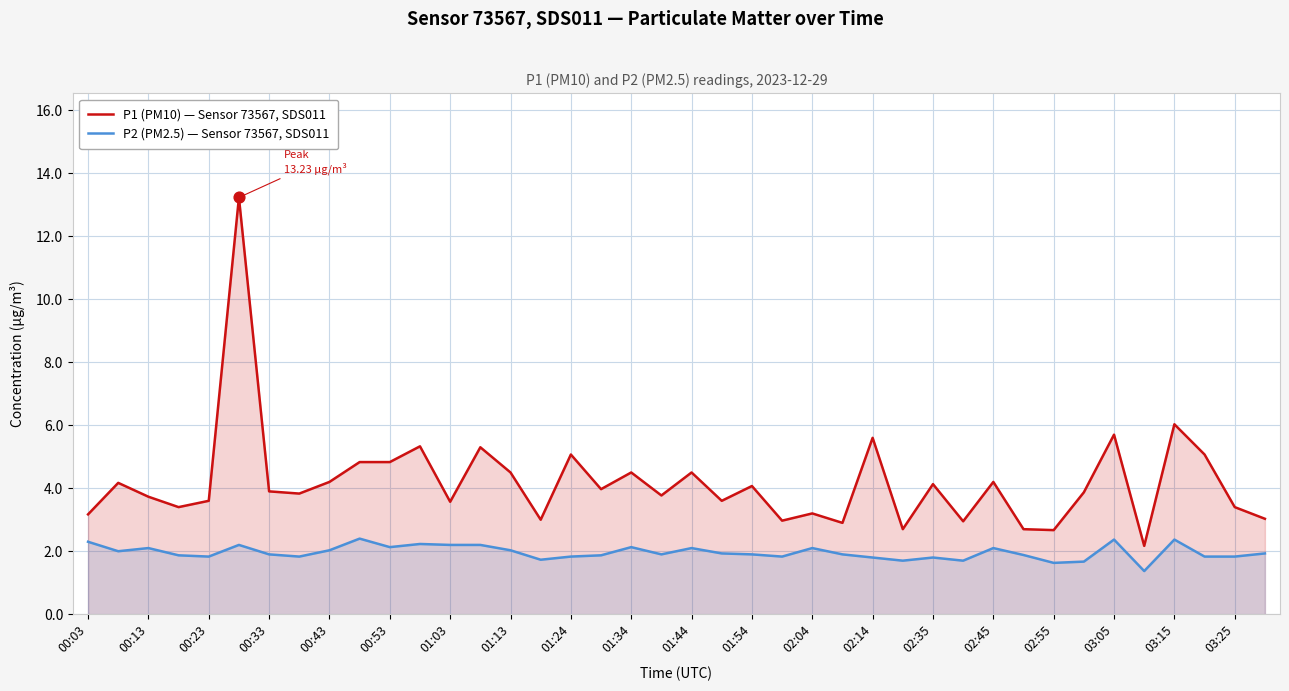

Which series contains the lowest Y value?

P2 (PM2.5) — Sensor 73567, SDS011